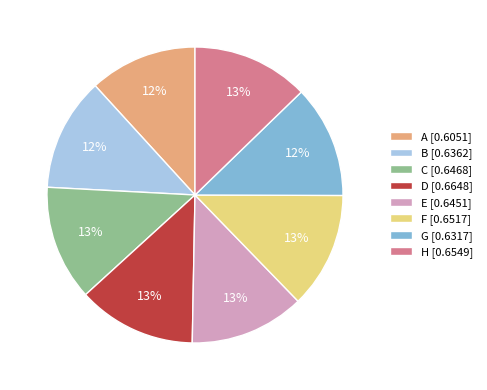

To the nearest percent, what is the average slice percentage?

12%